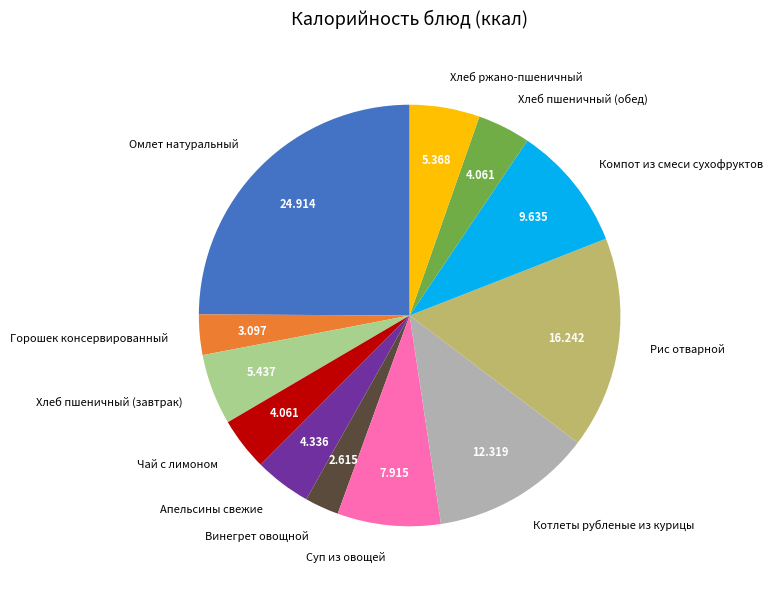

Which slice is the largest?

Омлет натуральный